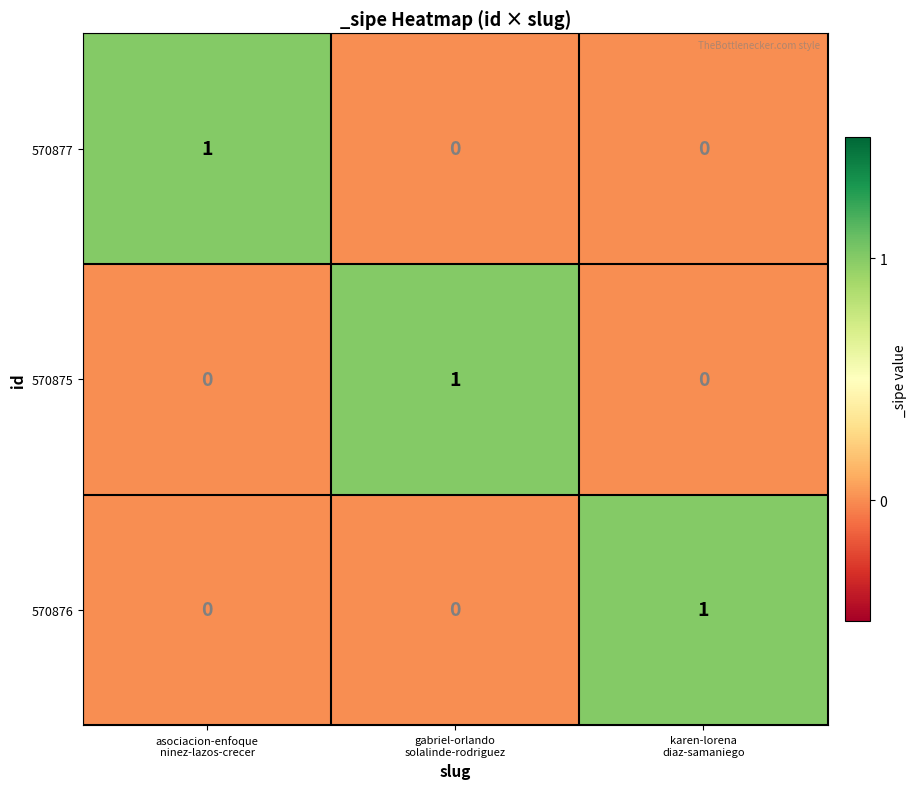

At how many categories does at least one series exceed 0?

3